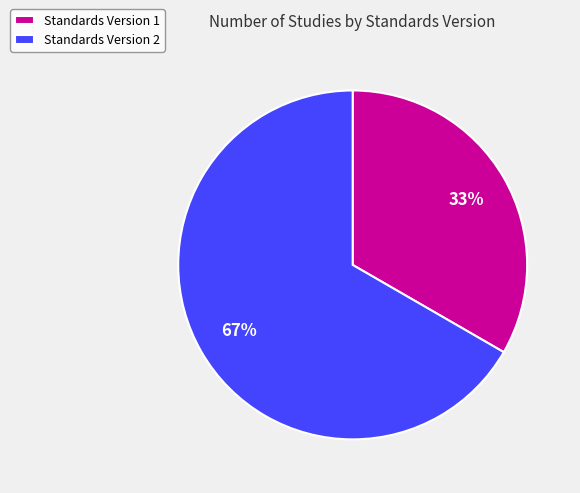

To the nearest percent, what portion does Standards Version 2 represent?

67%